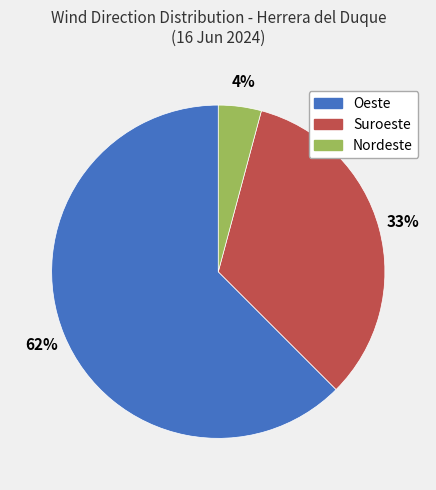

Does any single category account for the majority?

Yes